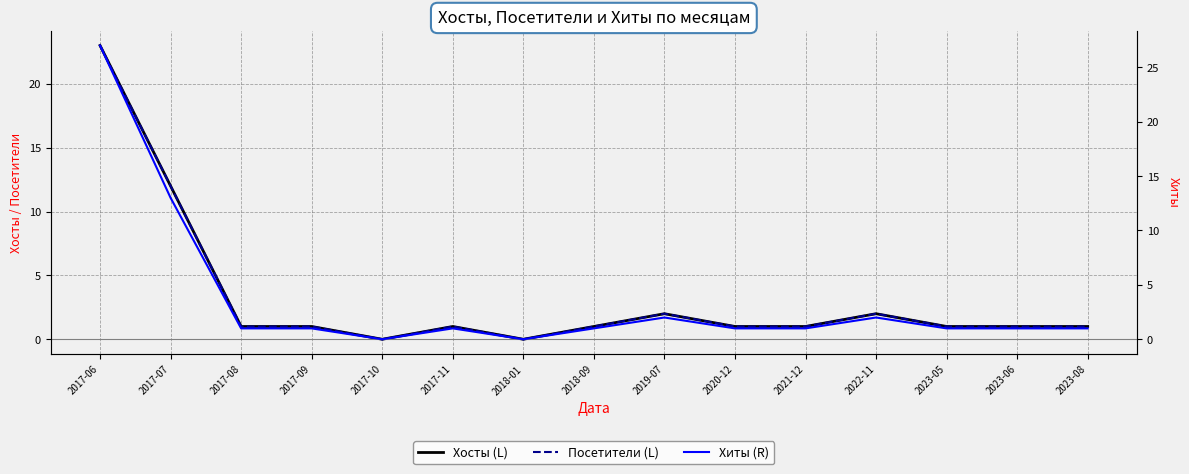

Is the value of Посетители (L) at 2018-09 greater than the value of Хосты (L) at 2017-08?

No